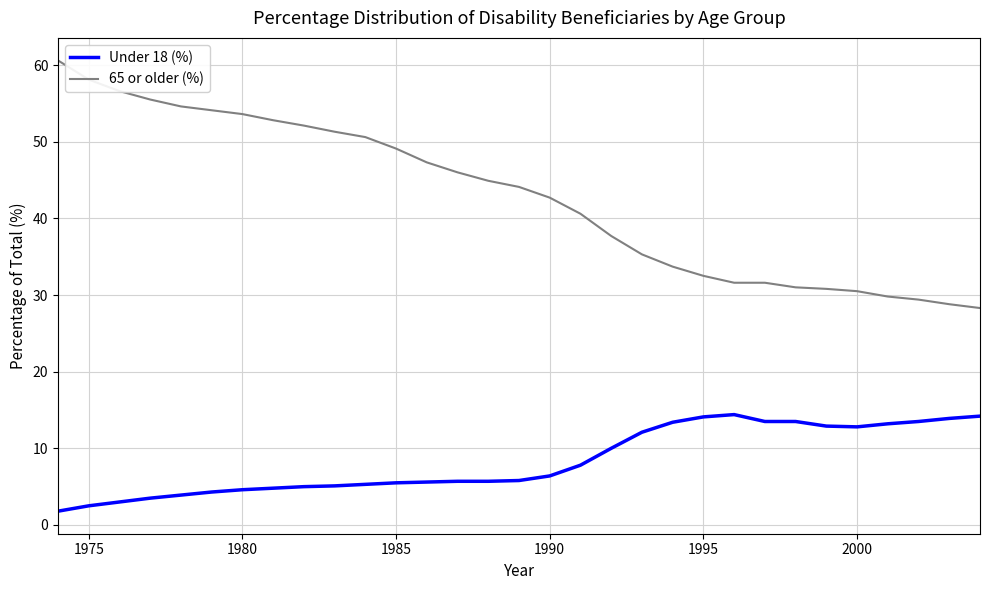

Which series has the largest total across all categories?

65 or older (%)